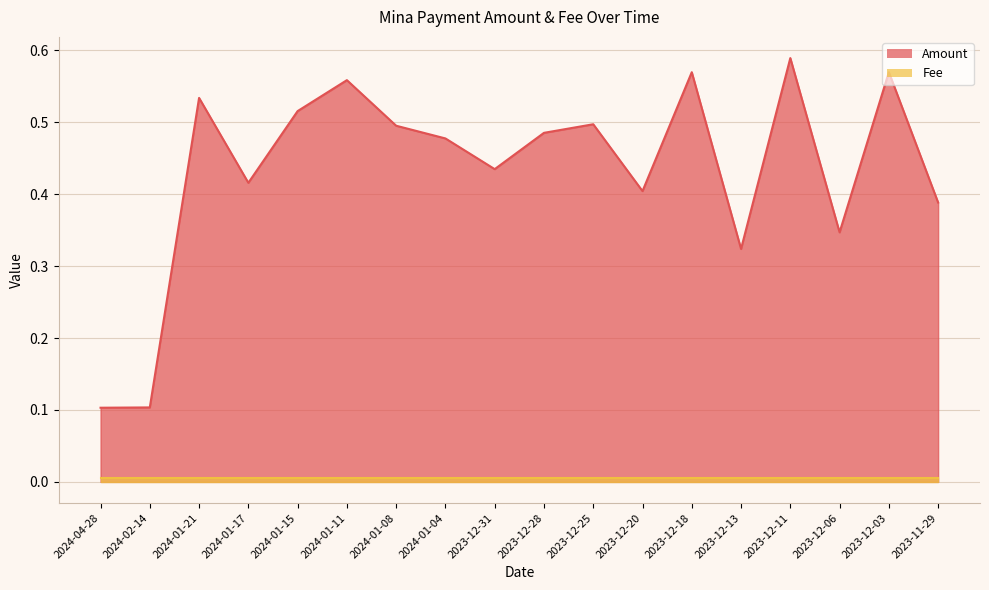

What is the difference between the values at 2024-01-21 and 2023-12-31?

0.1